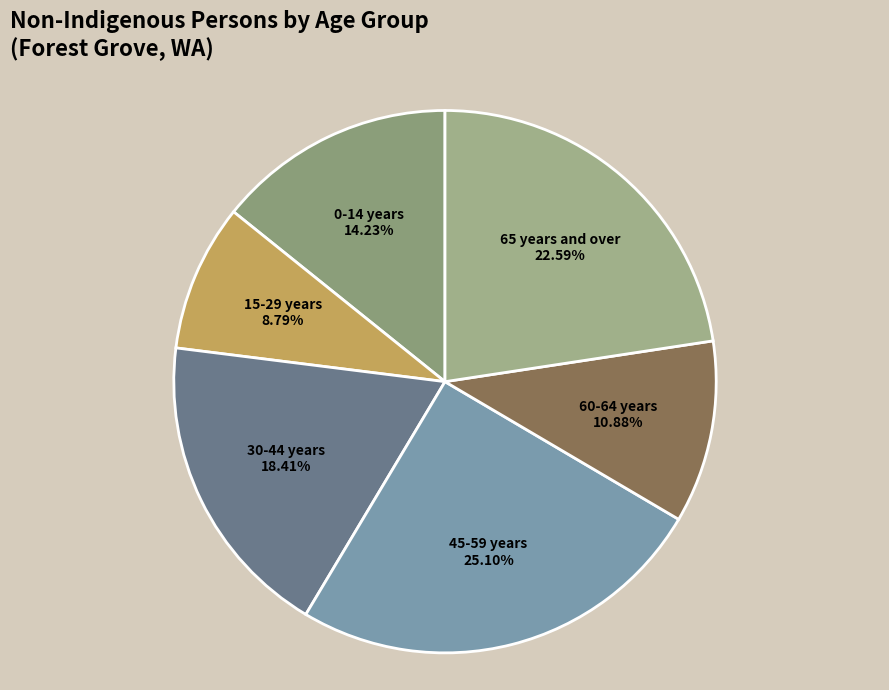

Combined, do 0-14 years 14.23% and 60-64 years 10.88% account for over 50%?

No